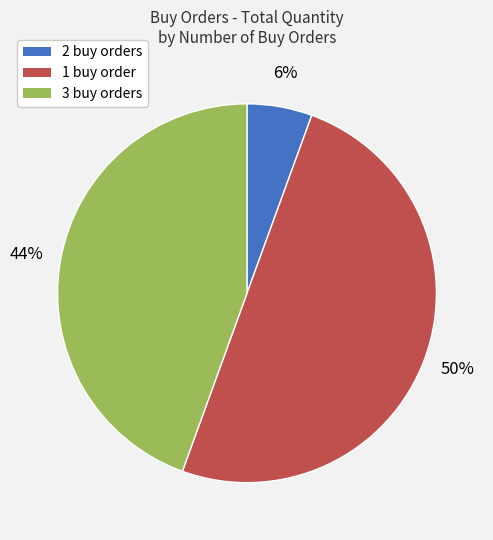

To the nearest percent, what is the average slice percentage?

33%